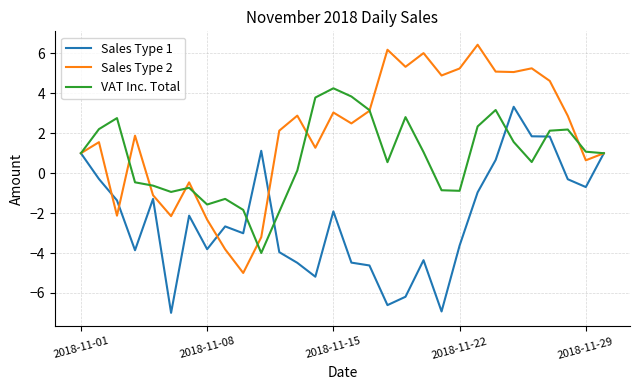

List the series in order of their peak value, lowest first.

Sales Type 1, VAT Inc. Total, Sales Type 2